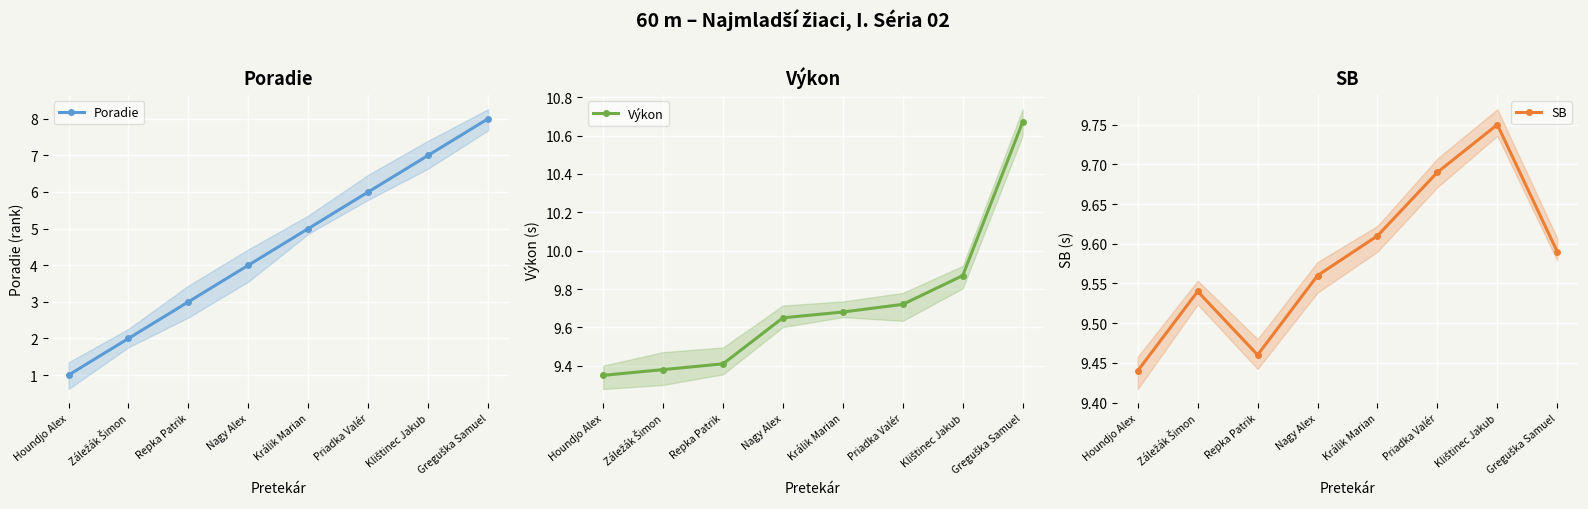

What is the minimum value for SB?

9.4